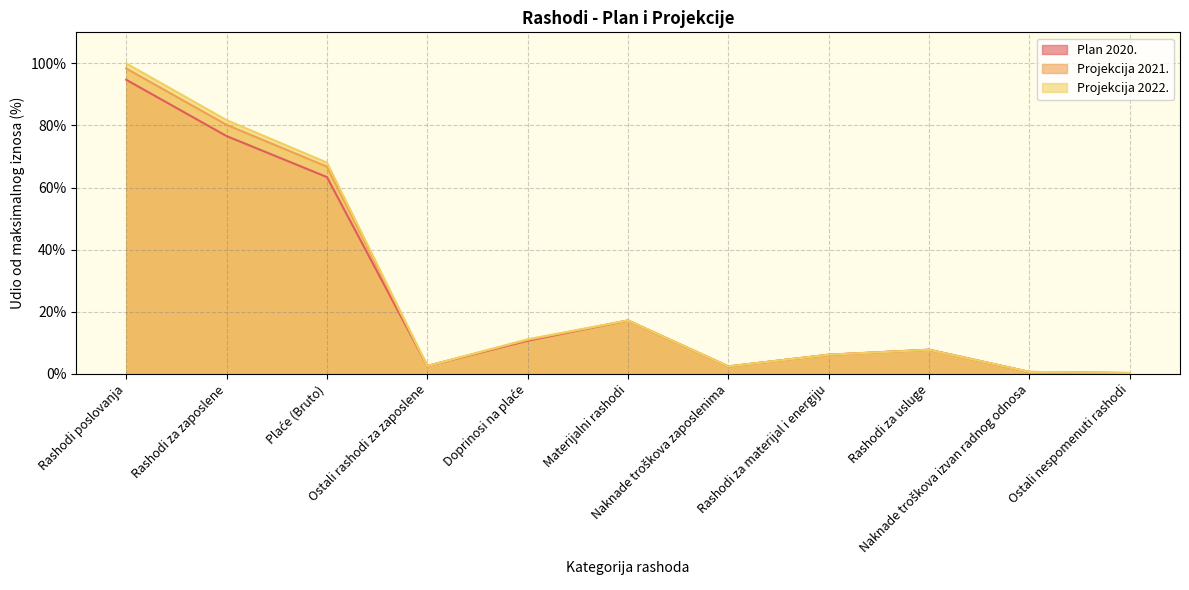

Which series has the widest spread of values?

Projekcija 2022.